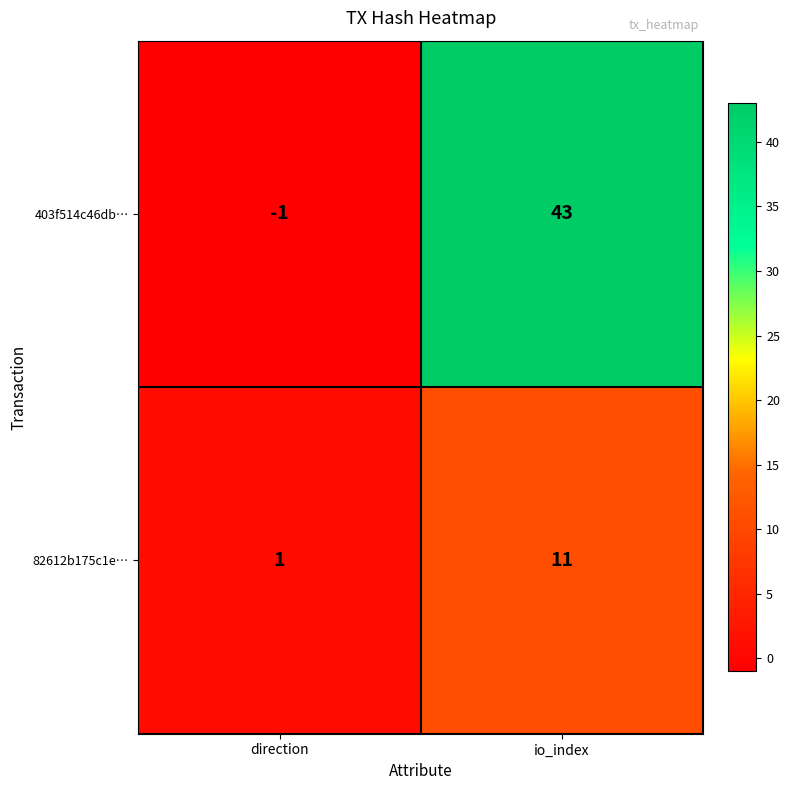

Is it true that 403f514c46db… equals 0 at direction?

False